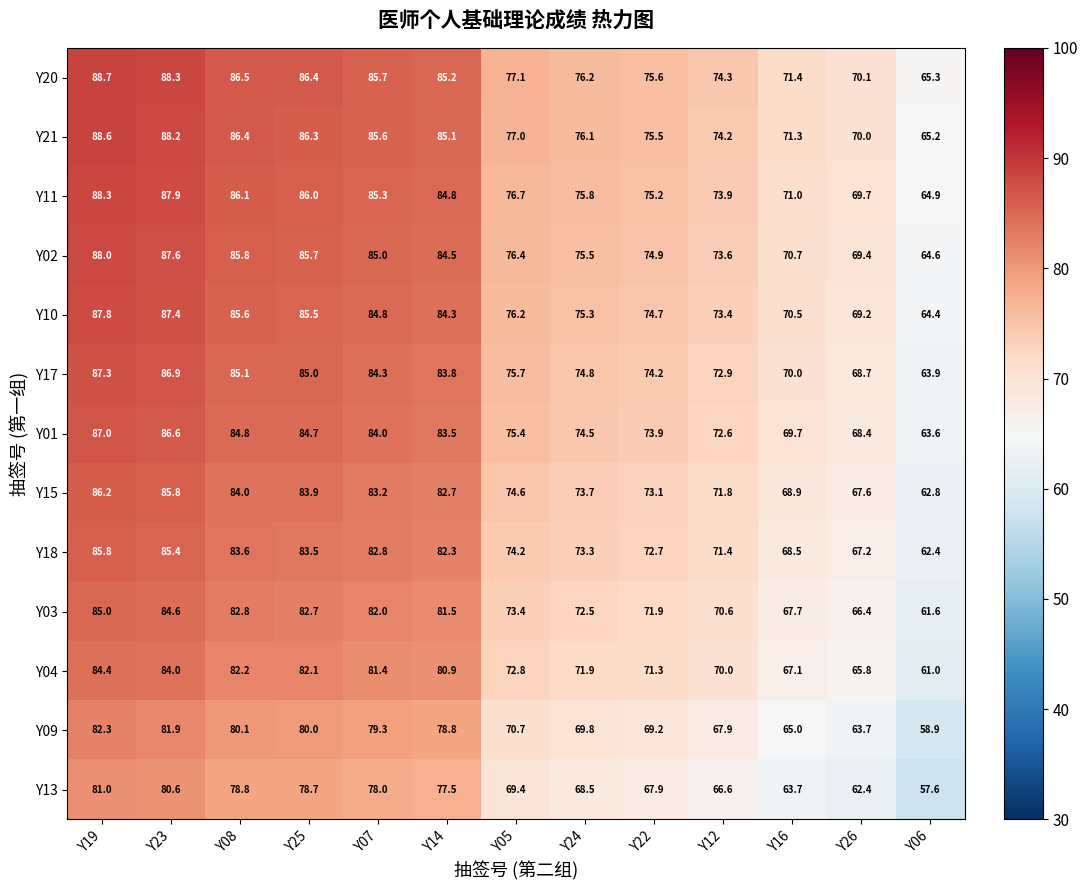

At which category is the sum across all series the highest?

Y19